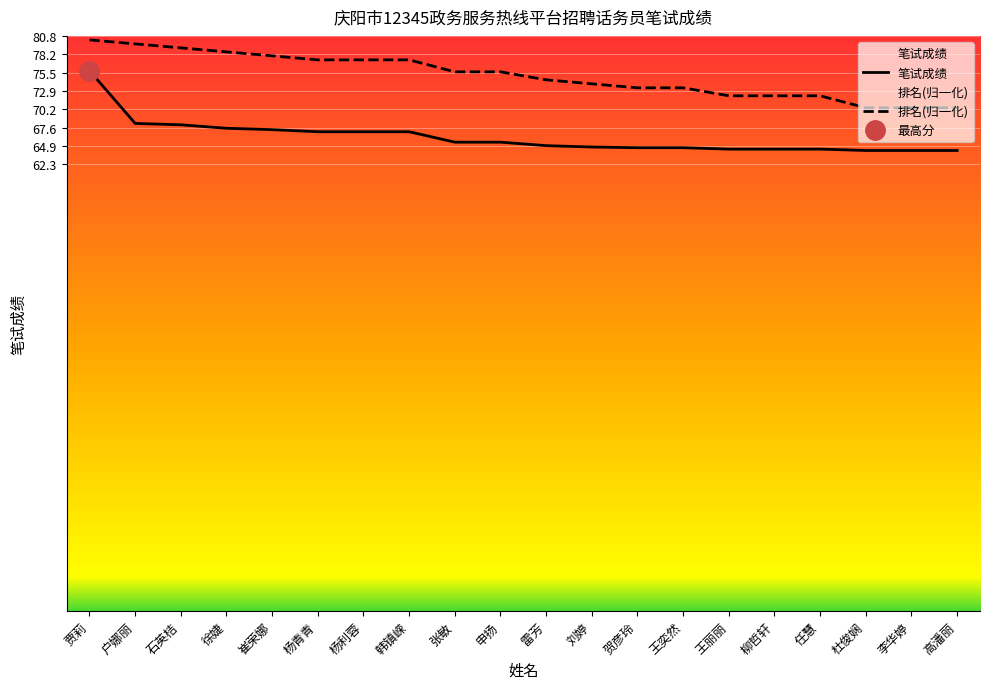

Reading right to left, list all the values displayed in this chart.

笔试成绩: 64.3	64.3	64.3	64.5	64.5	64.5	64.7	64.7	64.8	65.0	65.5	65.5	67.0	67.0	67.0	67.3	67.5	68.0	68.2	75.8
排名: 70.5	70.5	70.5	72.2	72.2	72.2	73.3	73.3	73.9	74.5	75.6	75.6	77.3	77.3	77.3	77.9	78.5	79.1	79.6	80.2